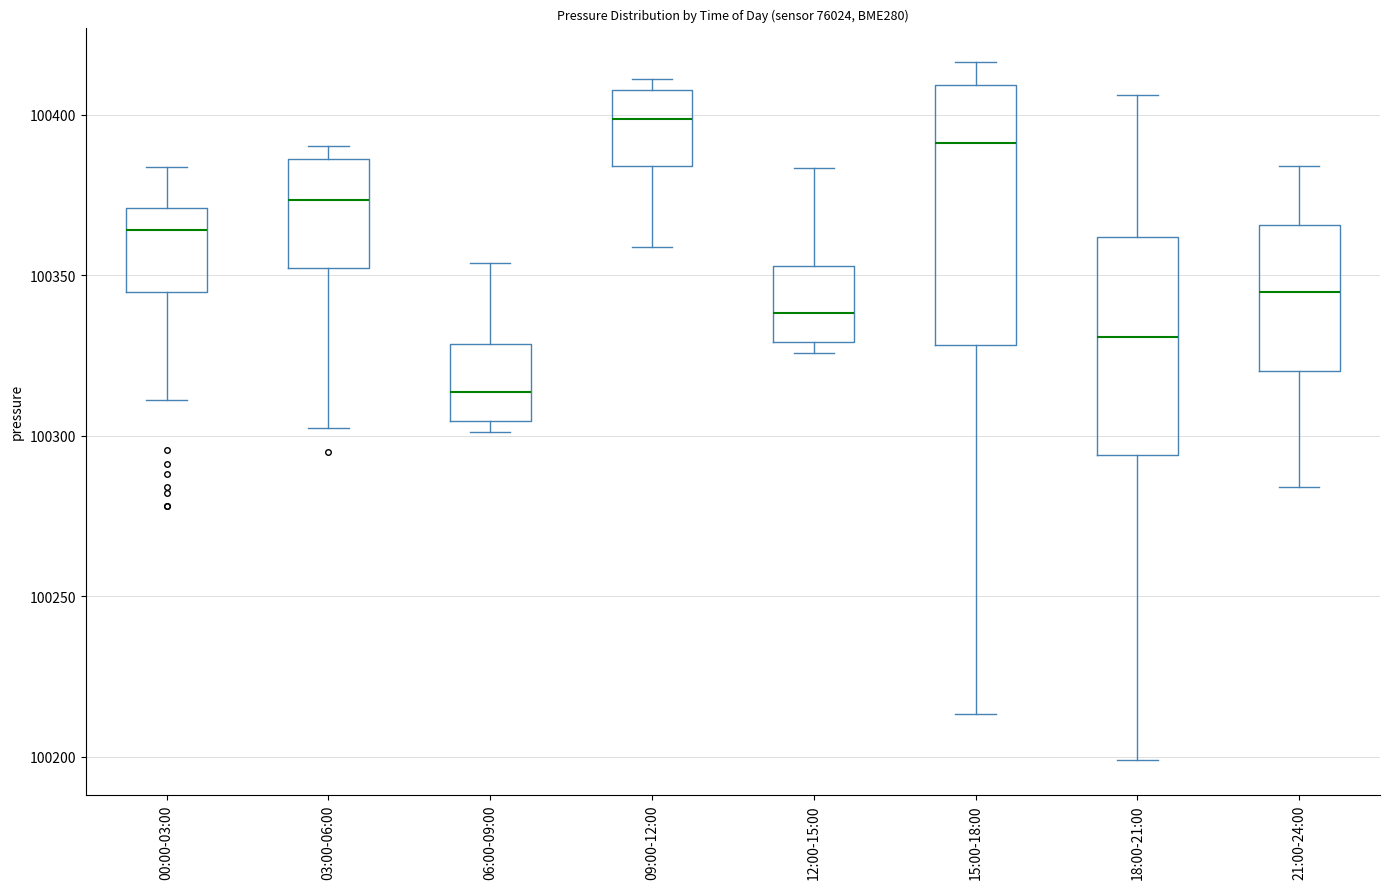

Reading left to right, read every box against the y-axis: the position of its median line, the range the box covers, and the ends of its whiskers. The values are not printed on the chart, so give them approximately, as read against the axis.

00:00-03:00: median 100365, box 100345 to 100370, whiskers 100310 to 100385
03:00-06:00: median 100375, box 100350 to 100385, whiskers 100305 to 100390
06:00-09:00: median 100315, box 100305 to 100330, whiskers 100300 to 100355
09:00-12:00: median 100400, box 100385 to 100410, whiskers 100360 to 100410 (just above the box's upper edge)
12:00-15:00: median 100340, box 100330 to 100355, whiskers 100325 to 100385
15:00-18:00: median 100390, box 100330 to 100410, whiskers 100215 to 100415
18:00-21:00: median 100330, box 100295 to 100360, whiskers 100200 to 100405
21:00-24:00: median 100345, box 100320 to 100365, whiskers 100285 to 100385